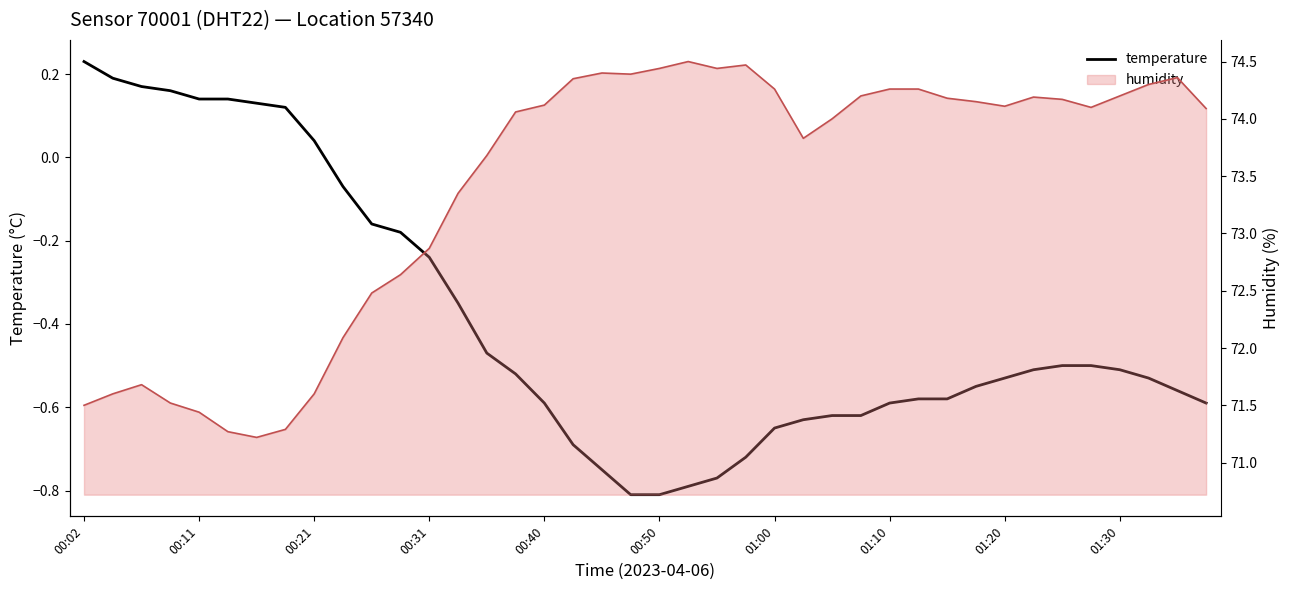

At which category is the sum across all series the highest?

38